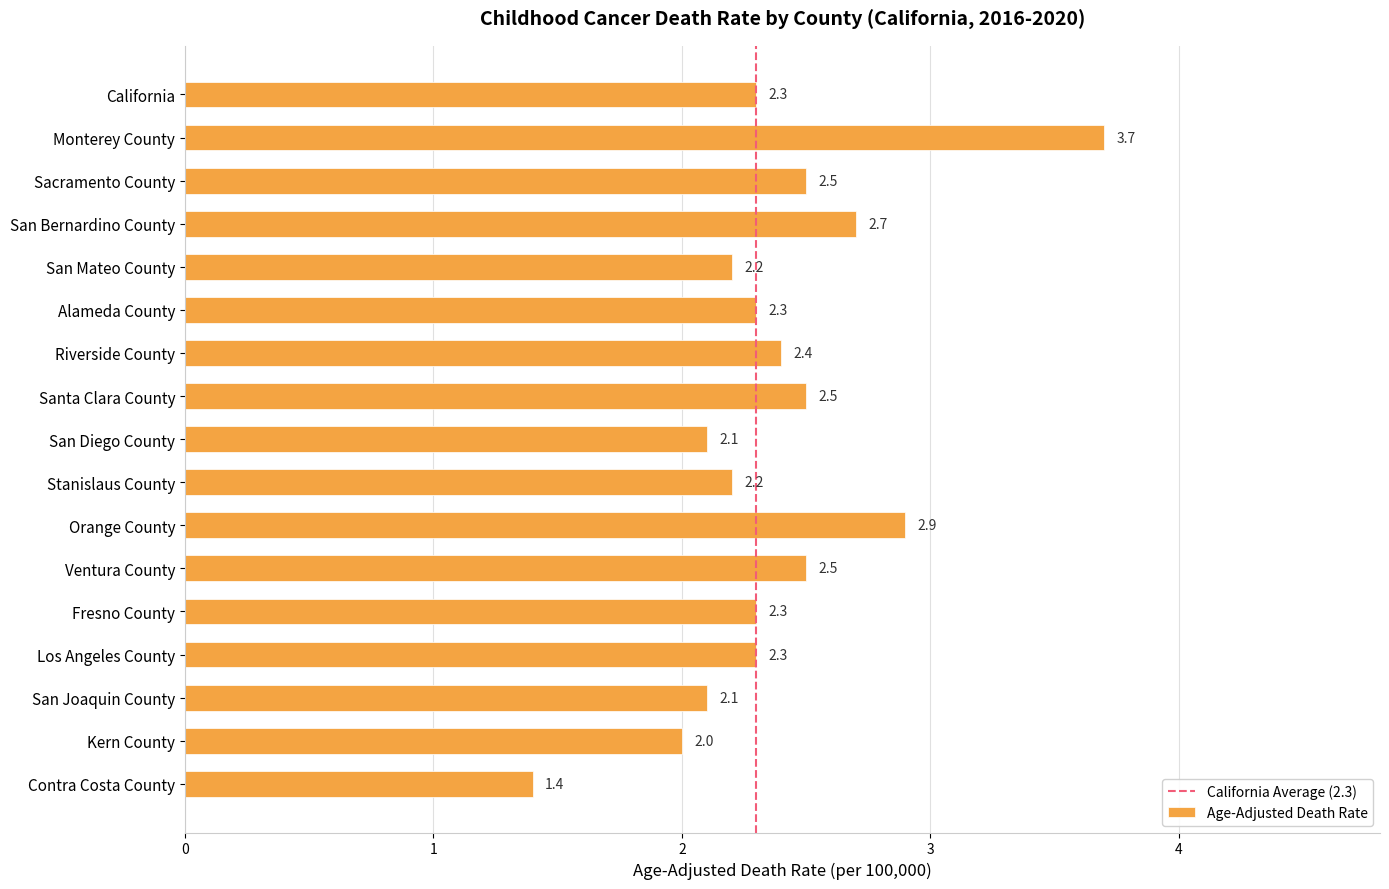

What is the change in value from San Bernardino County to Contra Costa County?

-1.3